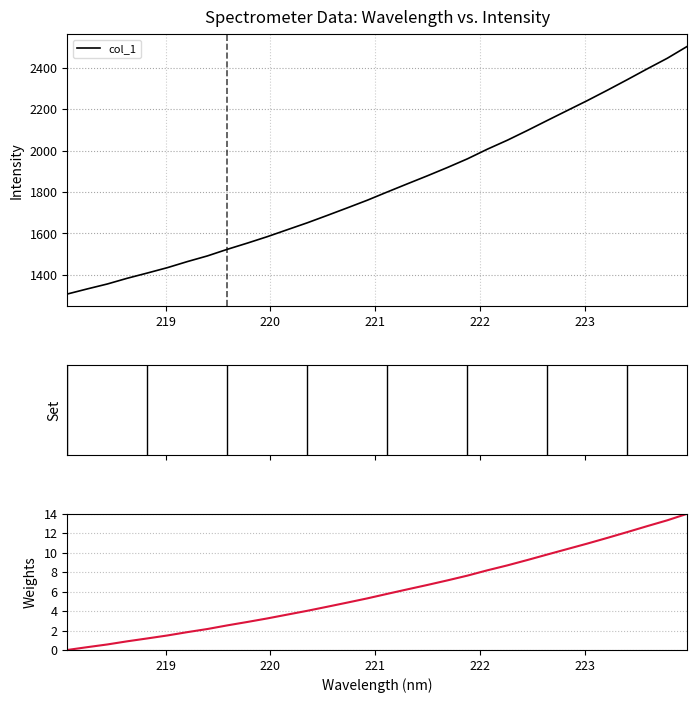

What is the highest value of the col_1 series?

2503.4